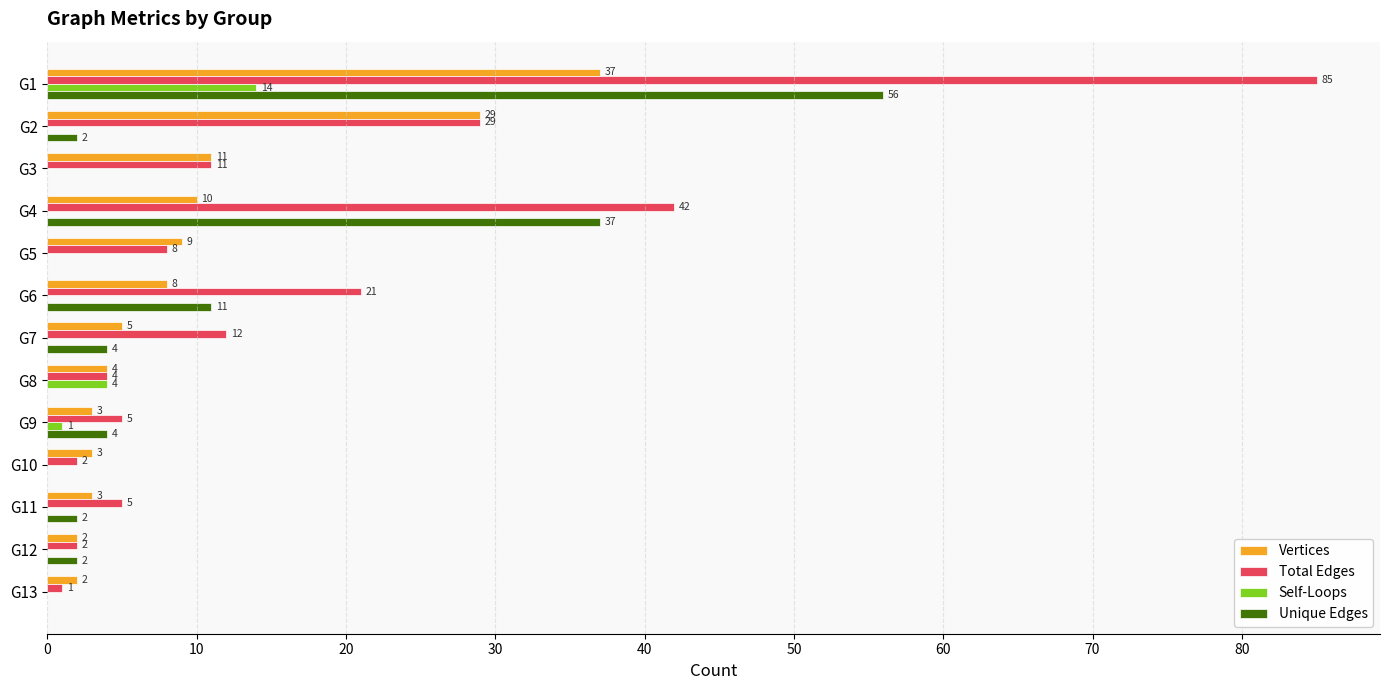

Between G1 and G9, which series saw the biggest shift?

Total Edges